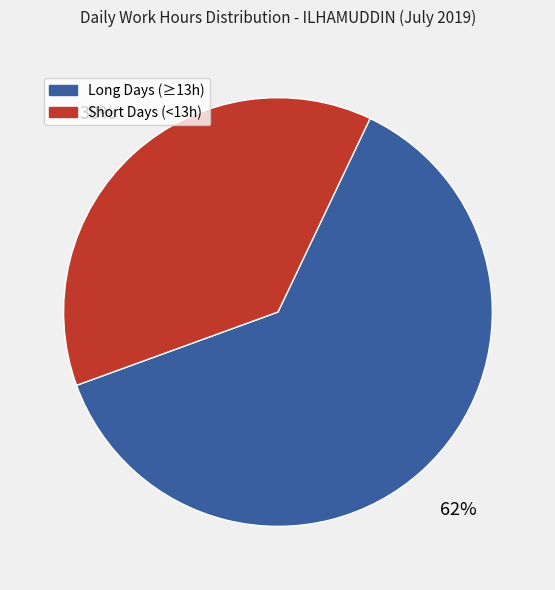

True or false: Long Days (≥13h) accounts for 51% of the total.

False